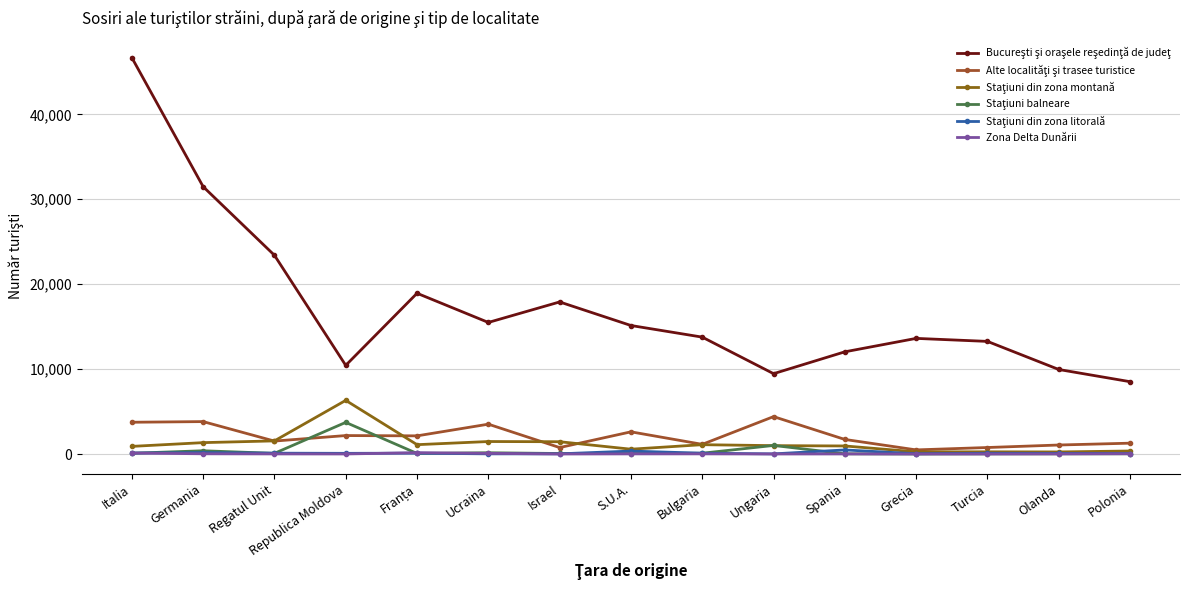

Does the chart have visible grid lines?

Yes